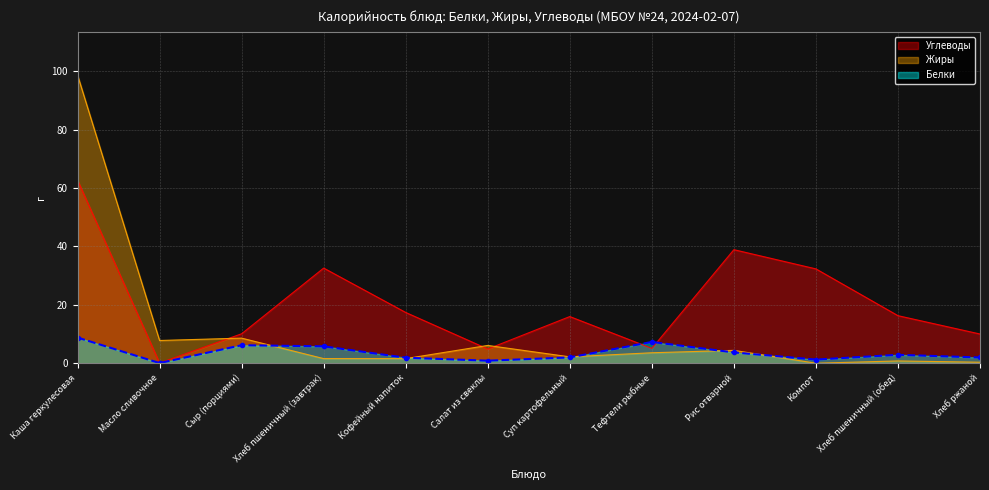

What is the difference between the highest and lowest values at Кофейный напиток?

15.8